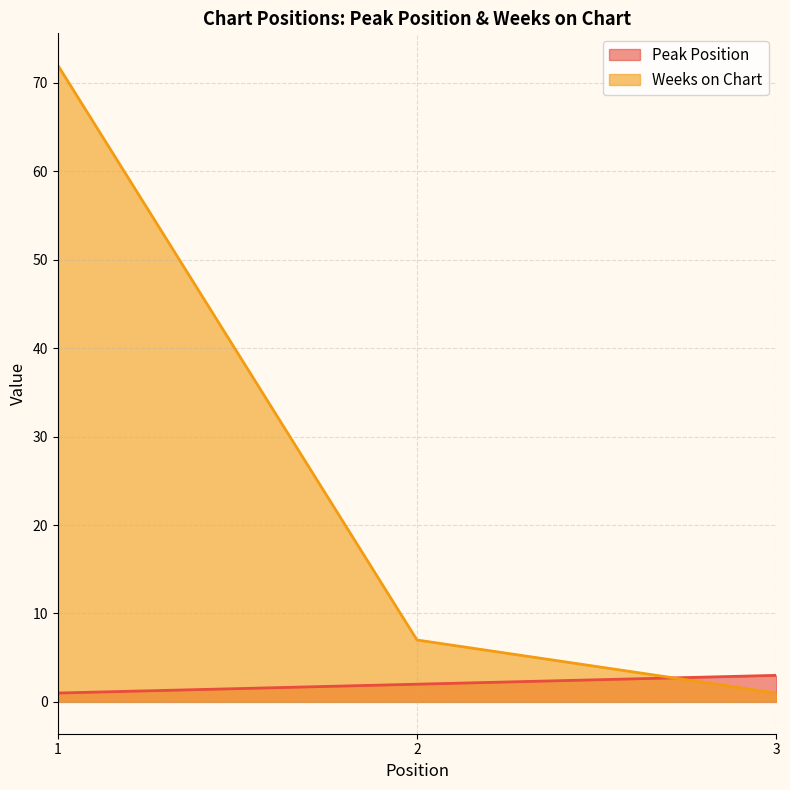

Where is Weeks on Chart nearest to the value 36?

2